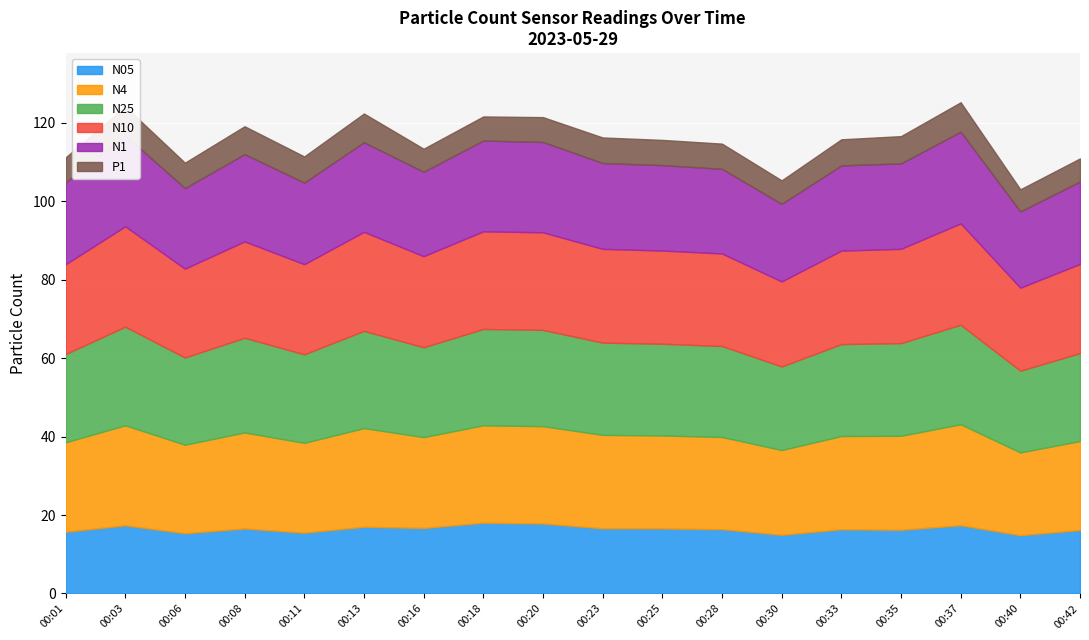

Reading right to left, list all the values displayed in this chart.

N05: 00:42=16.2	00:40=14.9	00:37=17.4	00:35=16.2	00:33=16.4	00:30=15.0	00:28=16.4	00:25=16.6	00:23=16.6	00:20=17.9	00:18=18.1	00:16=16.7	00:13=17.0	00:11=15.5	00:08=16.6	00:06=15.4	00:03=17.4	00:01=15.7
N4: 00:42=22.7	00:40=21.1	00:37=25.8	00:35=24.0	00:33=23.8	00:30=21.6	00:28=23.5	00:25=23.7	00:23=23.8	00:20=24.8	00:18=24.8	00:16=23.2	00:13=25.2	00:11=22.9	00:08=24.5	00:06=22.6	00:03=25.5	00:01=22.8
N25: 00:42=22.4	00:40=20.8	00:37=25.4	00:35=23.6	00:33=23.4	00:30=21.3	00:28=23.2	00:25=23.4	00:23=23.5	00:20=24.6	00:18=24.6	00:16=22.9	00:13=24.8	00:11=22.6	00:08=24.1	00:06=22.2	00:03=25.1	00:01=22.5
N10: 00:42=22.8	00:40=21.2	00:37=25.9	00:35=24.1	00:33=23.8	00:30=21.7	00:28=23.6	00:25=23.8	00:23=23.9	00:20=24.9	00:18=24.9	00:16=23.2	00:13=25.2	00:11=23.0	00:08=24.6	00:06=22.6	00:03=25.6	00:01=22.9
N1: 00:42=21.0	00:40=19.4	00:37=23.4	00:35=21.8	00:33=21.7	00:30=19.8	00:28=21.6	00:25=21.8	00:23=21.9	00:20=23.1	00:18=23.1	00:16=21.5	00:13=22.9	00:11=20.8	00:08=22.2	00:06=20.6	00:03=23.2	00:01=20.9
P1: 00:42=5.9	00:40=5.6	00:37=7.5	00:35=7.0	00:33=6.7	00:30=6.0	00:28=6.4	00:25=6.4	00:23=6.5	00:20=6.3	00:18=6.2	00:16=5.9	00:13=7.3	00:11=6.7	00:08=7.1	00:06=6.5	00:03=7.3	00:01=6.4